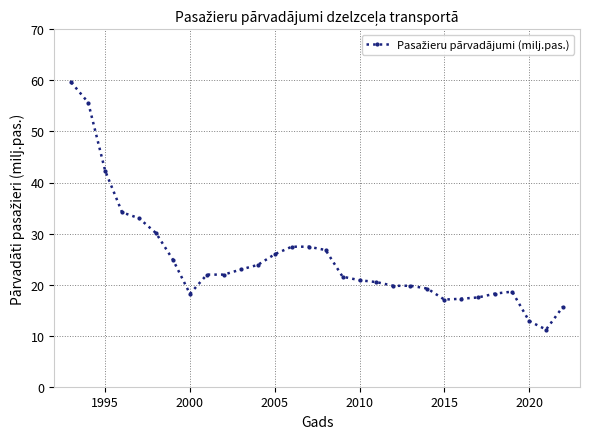

True or false: the data has more than 1 interior local peaks.

True